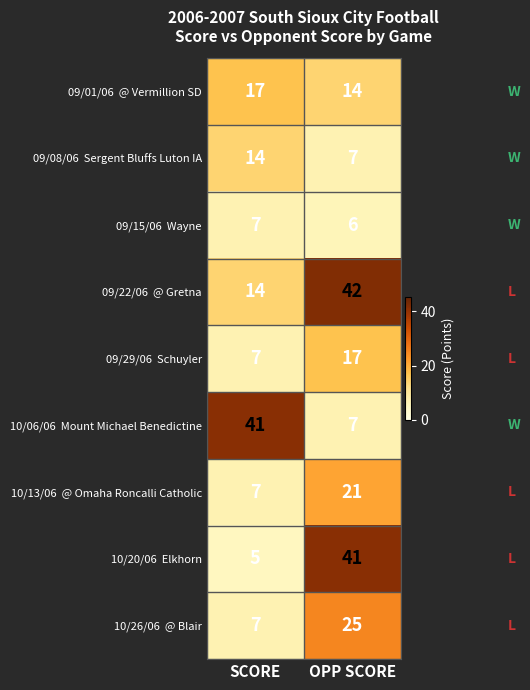

At which category does the chart reach its peak across all series?

OPP SCORE